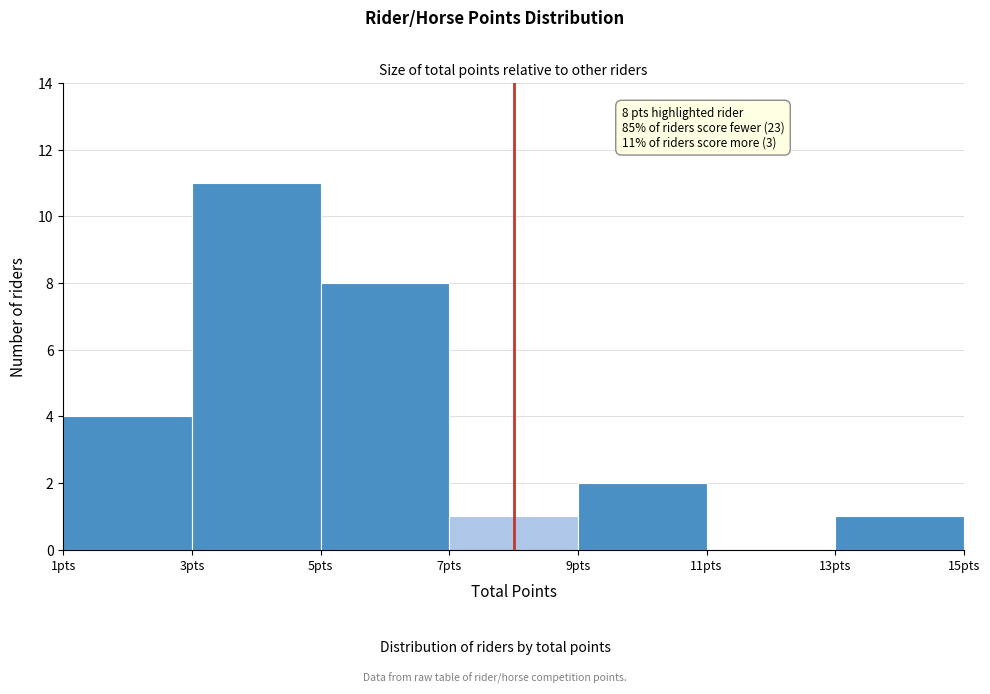

Which range on the x-axis has the tallest bar?

3 to 5